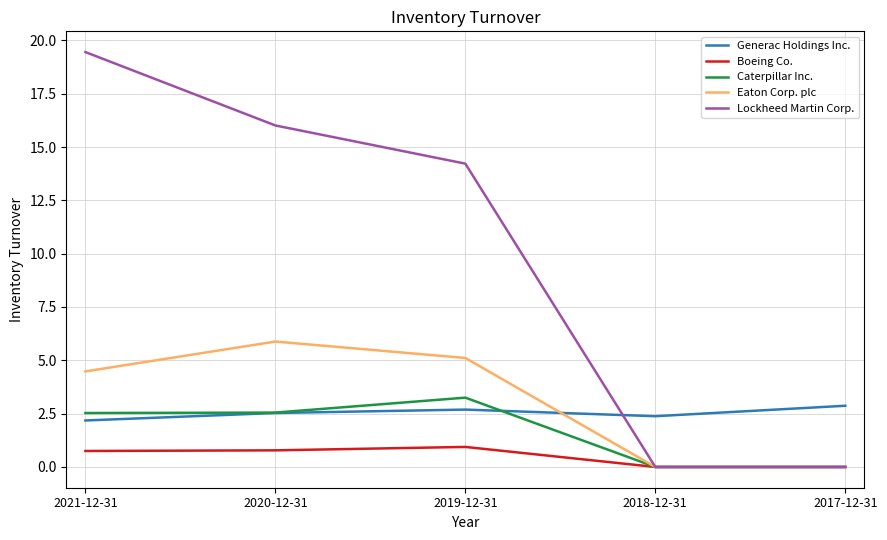

How many values in the Lockheed Martin Corp. series are below 14?

2